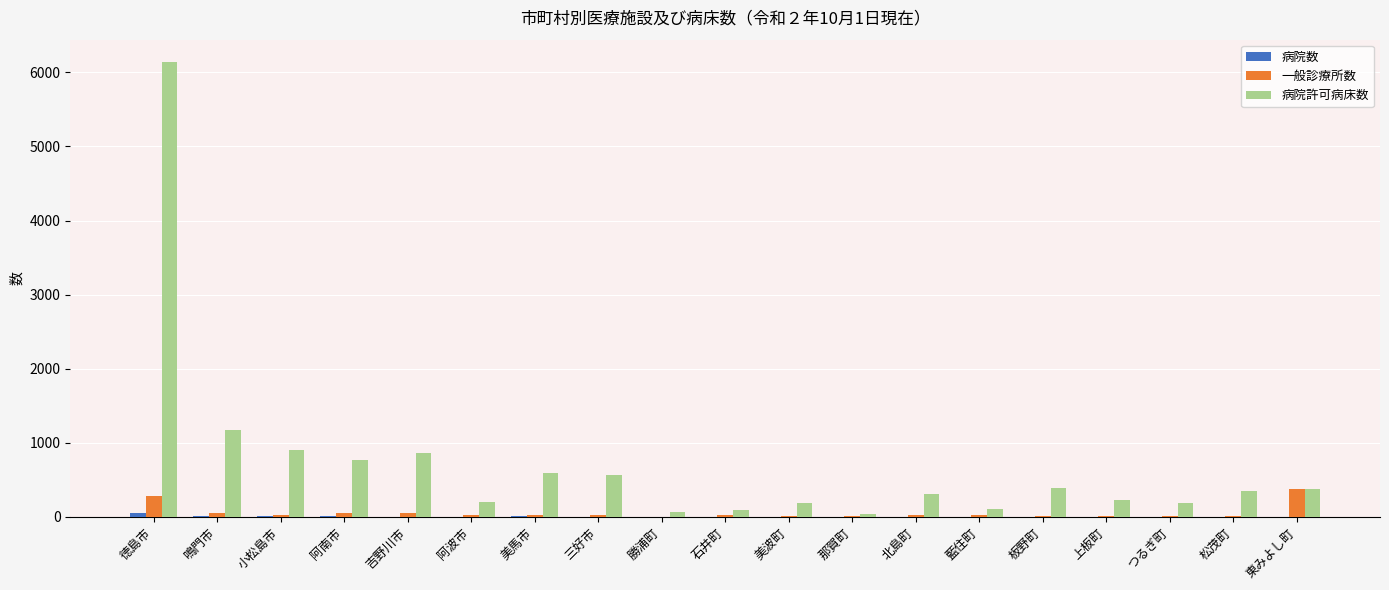

At which label is 病院許可病床数 closest to 3087?

鳴門市